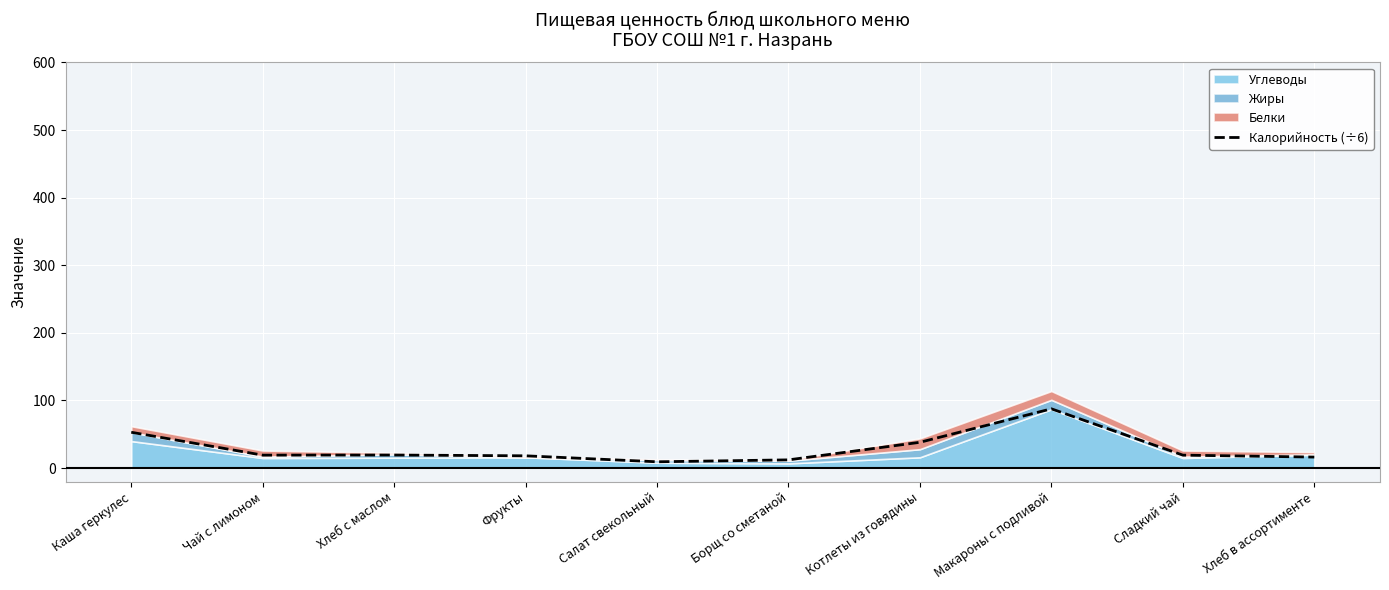

Where is the first local minimum?

Чай с лимоном